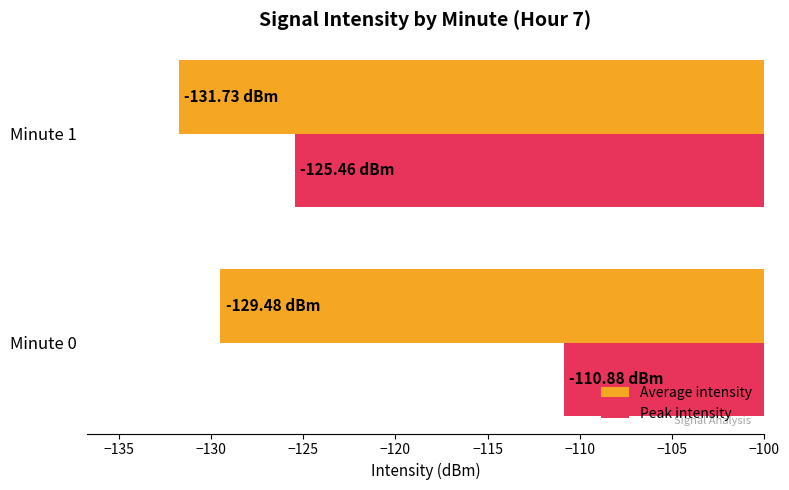

List the series in order of their peak value, lowest first.

Average intensity, Peak intensity